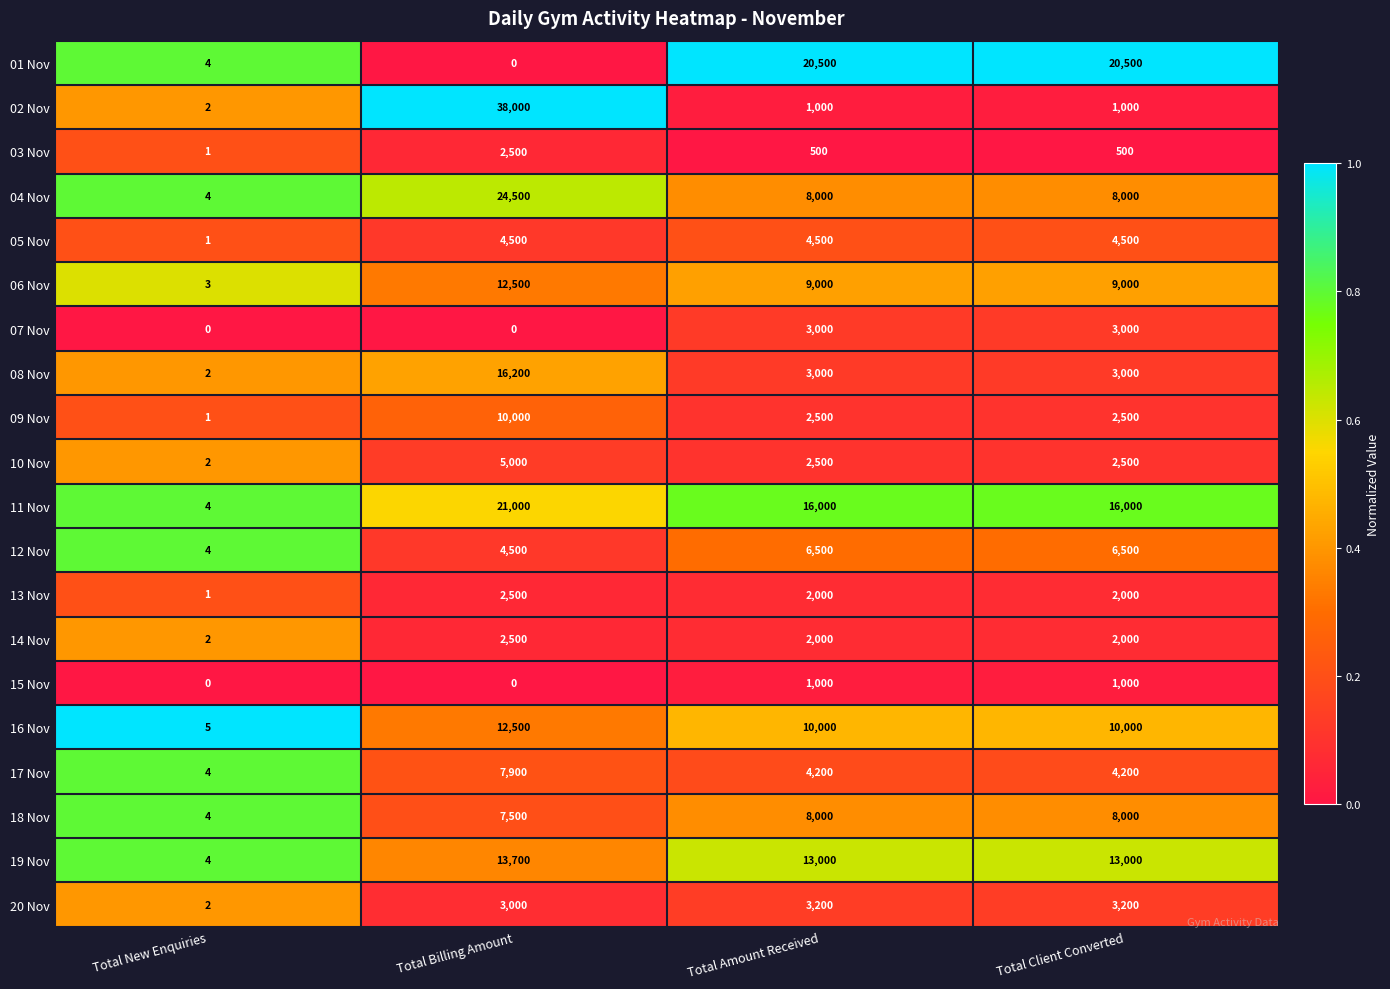

What is the sum of all 04 Nov values?

40504